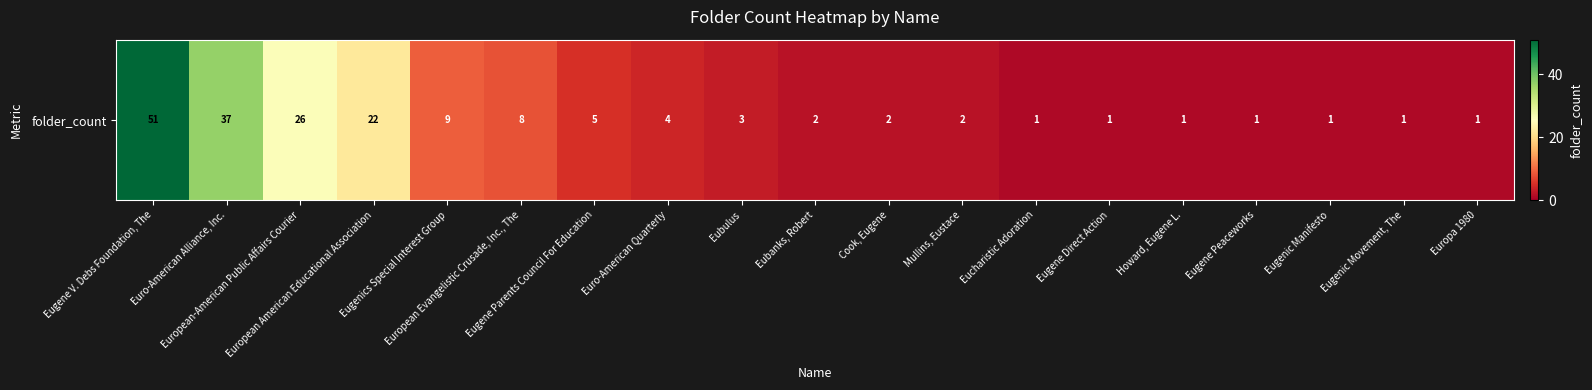

How many categories are shown in the chart?

19